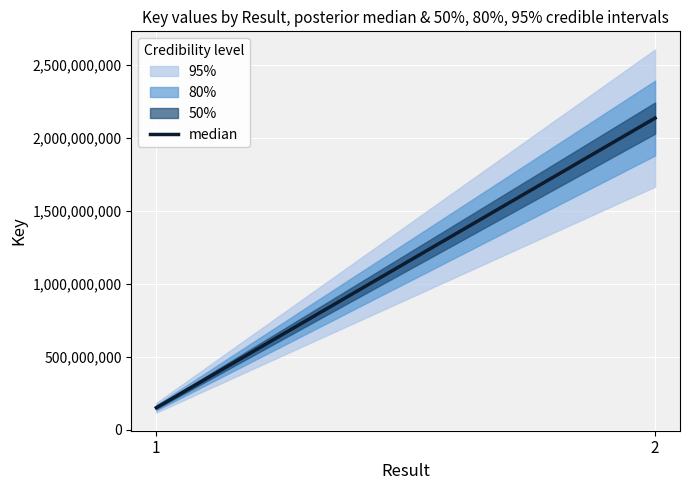

What is the difference between the maximum and minimum values?

1985708434